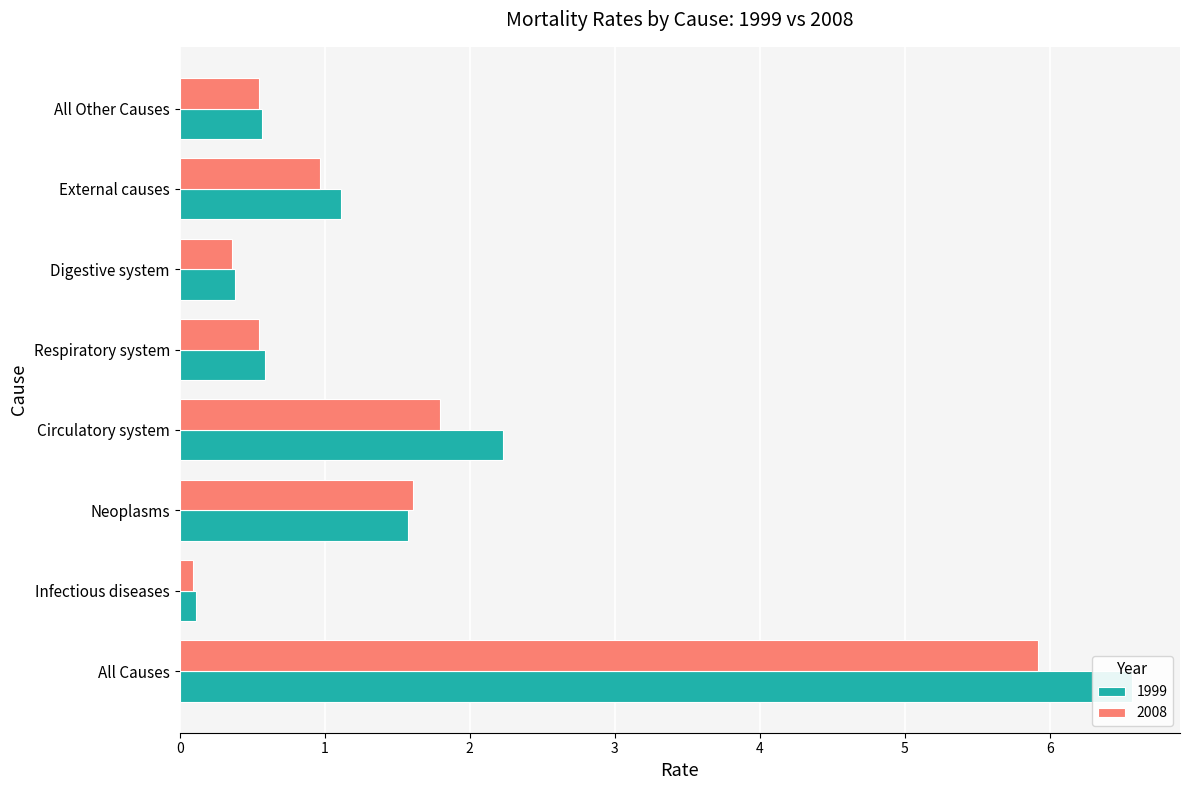

What is the label of the 1st bar from the left?

All Causes